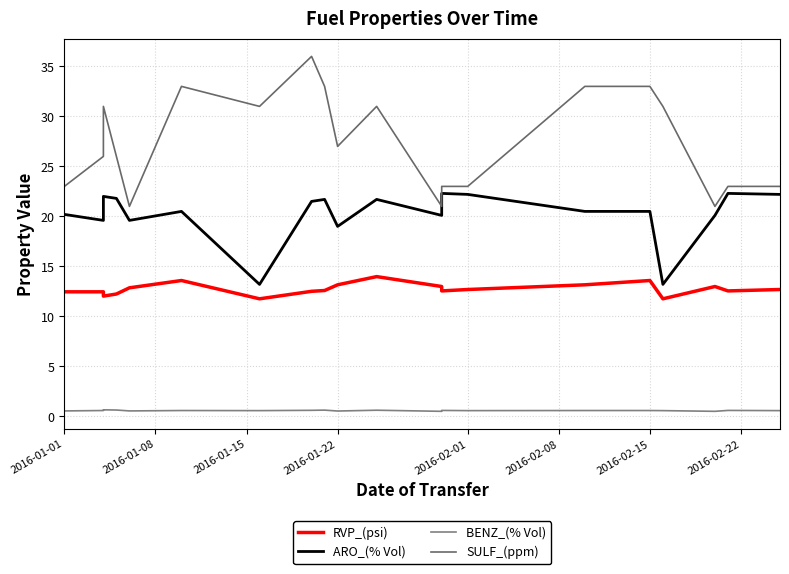

Is the value of ARO_(% Vol) at 17 greater than the value of SULF_(ppm) at 11?

No